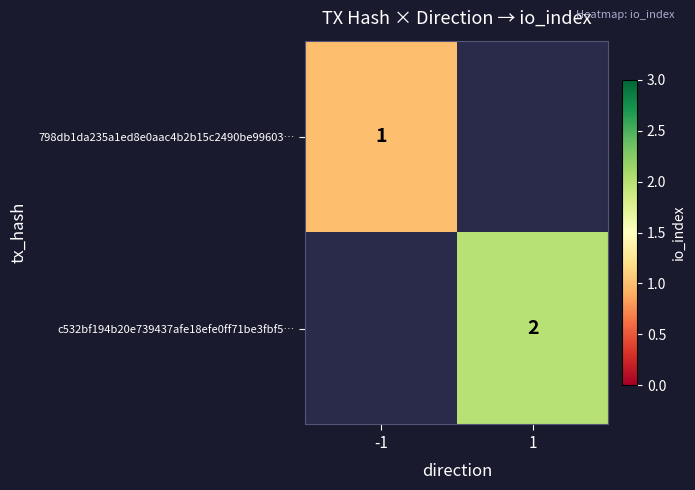

The value of c532bf194b20e739437afe18efe0ff71be3fbf5… at 1 is 1. True or false?

False